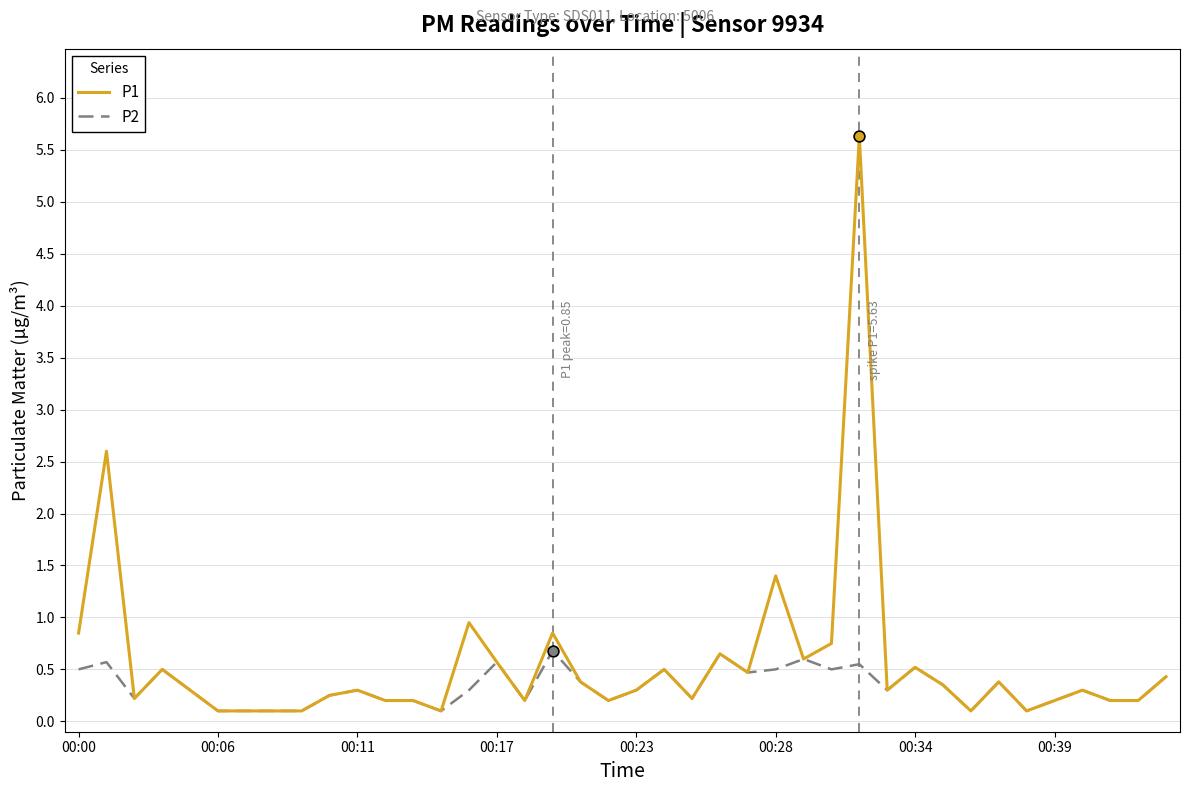

Rank the series by their maximum value, from highest to lowest.

P1, P2